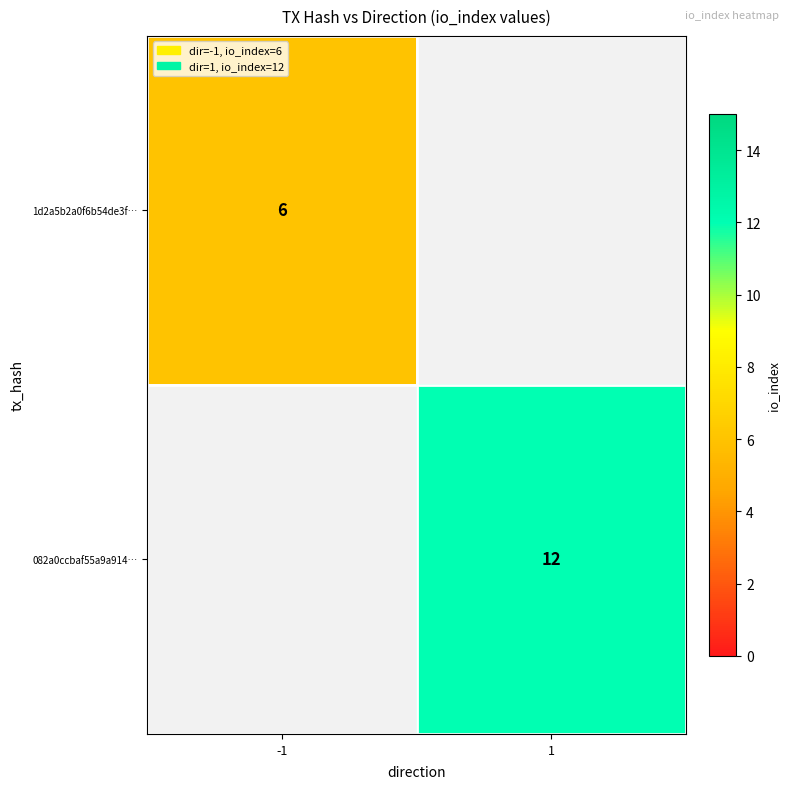

True or false: 1d2a5b2a0f6b54de3f… has a value of 6 at -1.

True